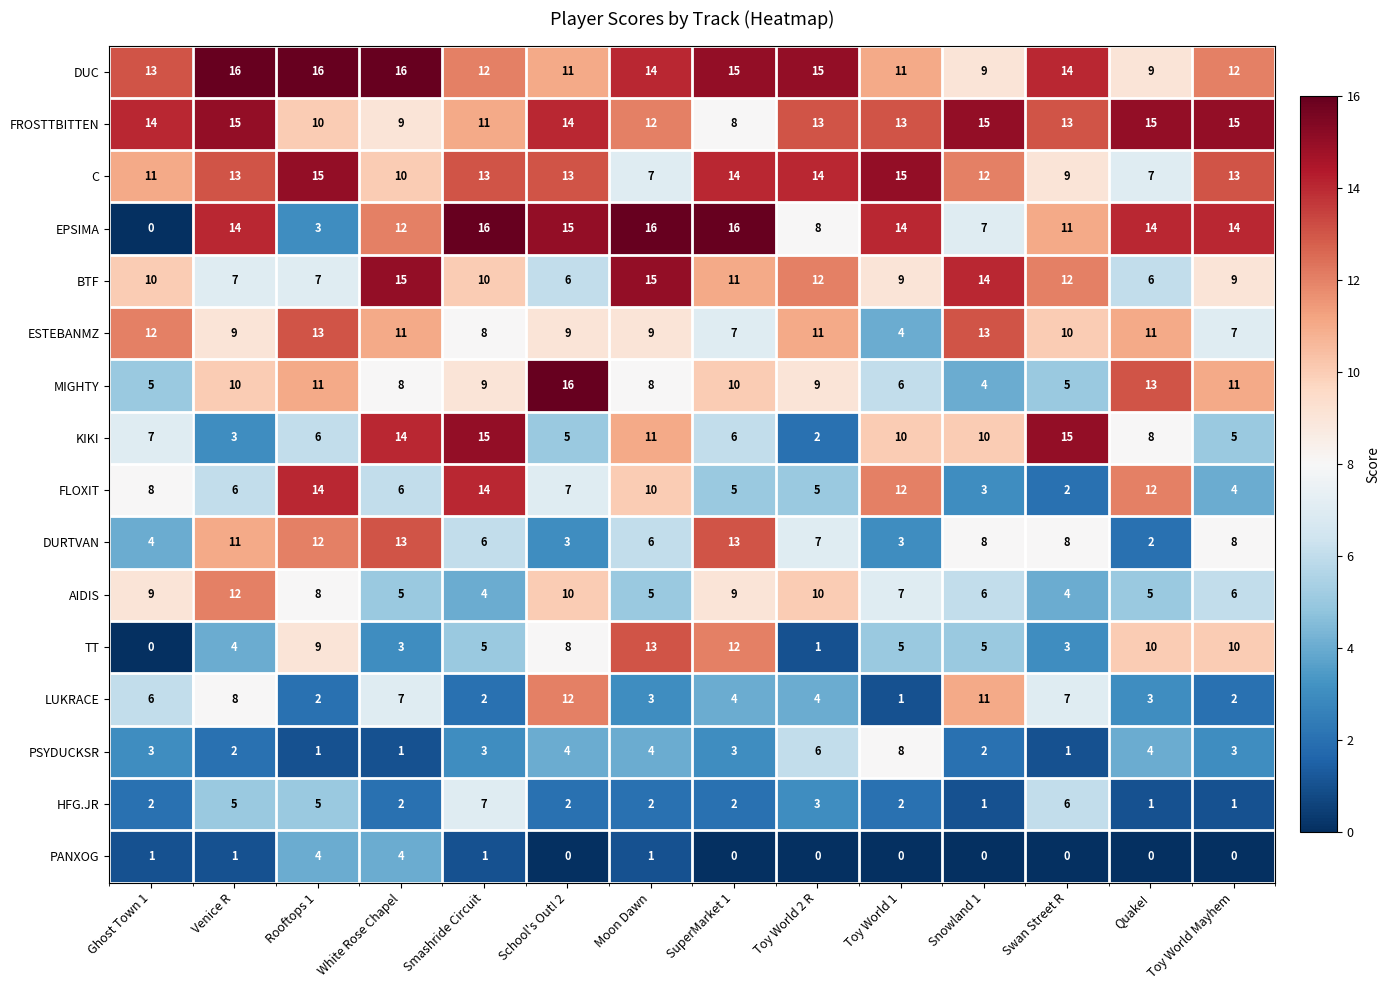

At Rooftops 1, list the series in order from smallest to largest.

PSYDUCKSR, LUKRACE, EPSIMA, PANXOG, HFG.JR, KIKI, BTF, AIDIS, TT, FROSTTBITTEN, MIGHTY, DURTVAN, ESTEBANMZ, FLOXIT, C, DUC